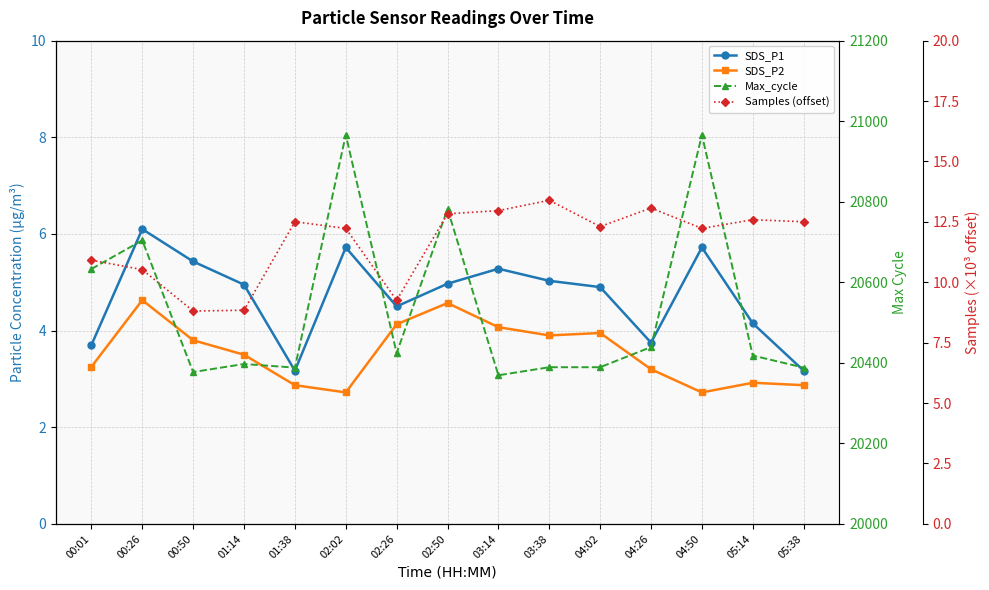

True or false: SDS_P1 and Max_cycle cross at least once.

False